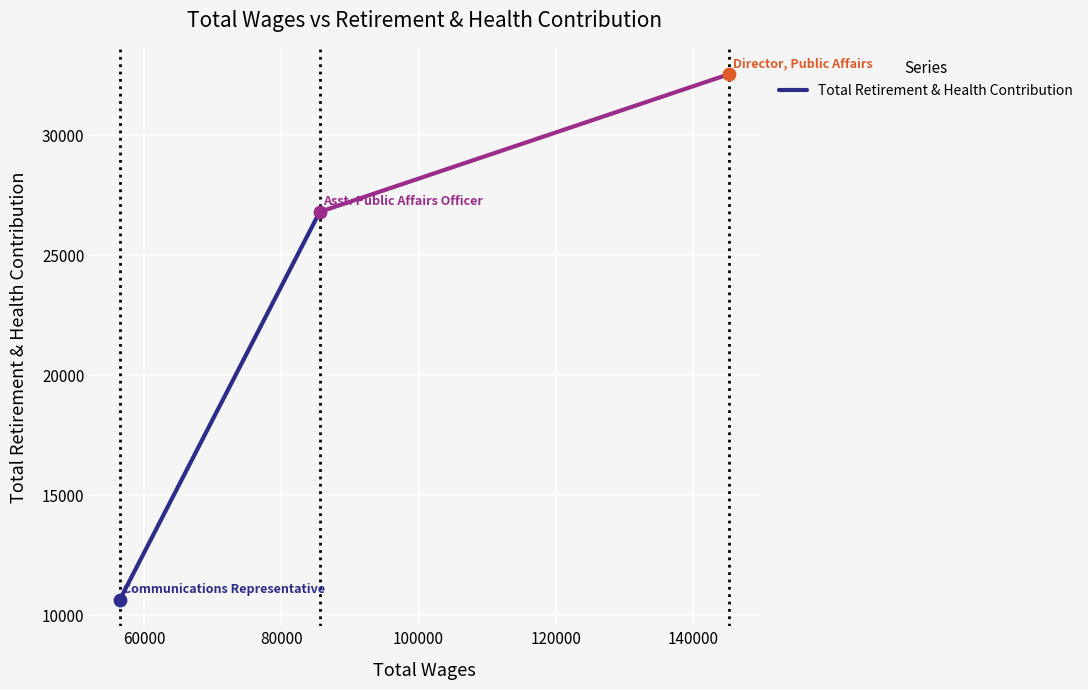

What is the maximum value shown in the chart?

32553